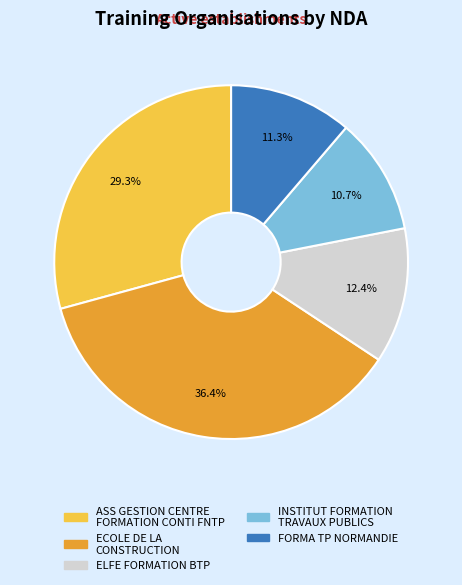

Rank the categories by value from lowest to highest.

INSTITUT FORMATION TRAVAUX PUBLICS, FORMA TP NORMANDIE, ELFE FORMATION BTP, ASS GESTION CENTRE FORMATION CONTI FNTP, ECOLE DE LA CONSTRUCTION